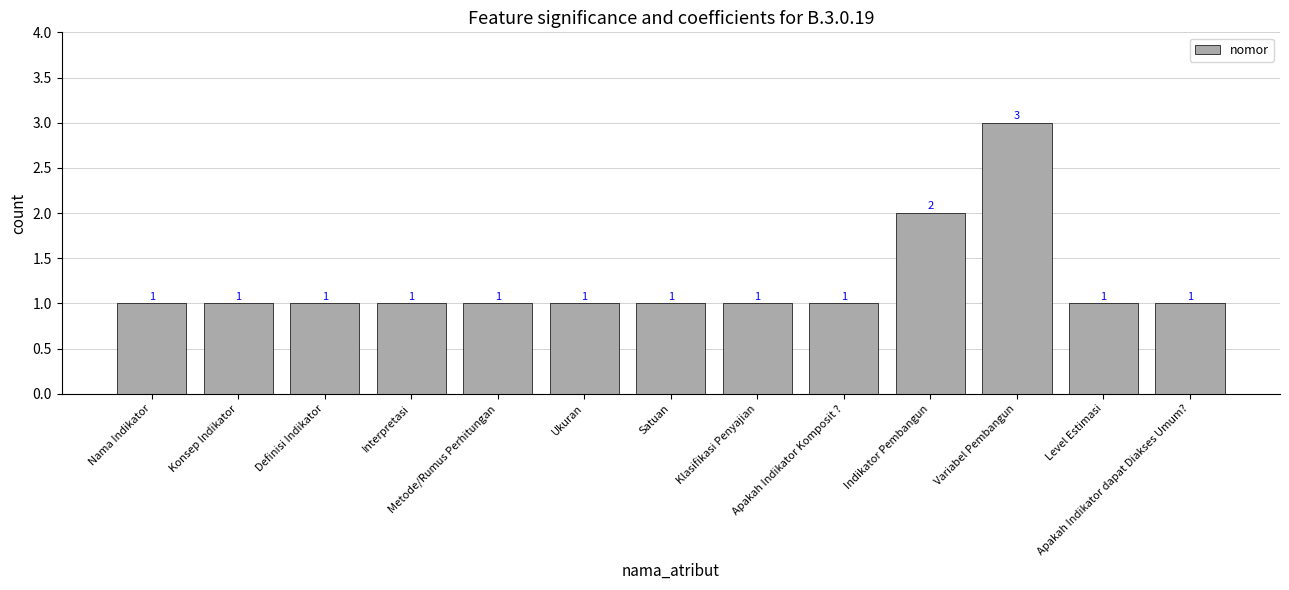

Are the bars grouped side by side (vs. stacked)?

No